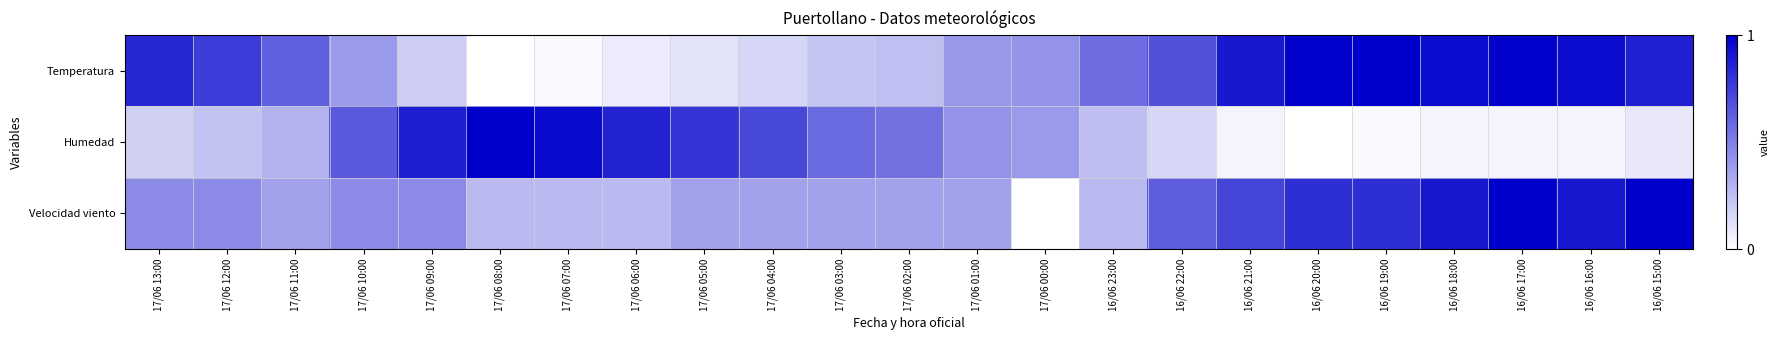

Between 16/06 23:00 and 16/06 22:00, which series saw the biggest shift?

Velocidad viento